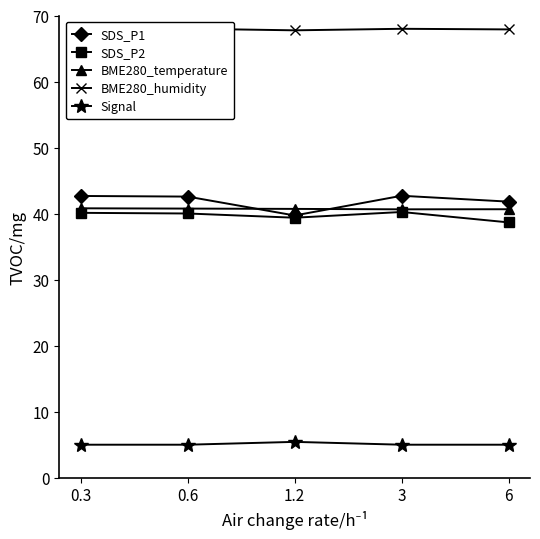

Reading right to left, list all the values displayed in this chart.

SDS_P1: 41.8	42.7	39.7	42.6	42.7
SDS_P2: 38.7	40.2	39.4	40.0	40.1
BME280_temperature: 40.7	40.6	40.7	40.8	40.8
BME280_humidity: 67.9	68.0	67.8	68.0	68.0
Signal: 5.0	5.0	5.4	5.0	5.0